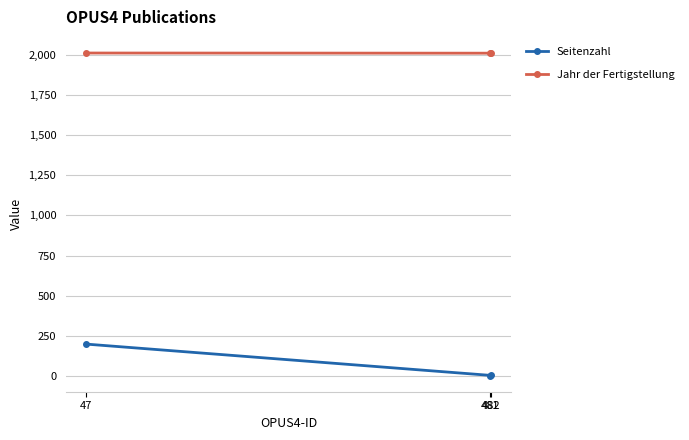

What is the value of the Jahr der Fertigstellung point at the 1st from the left?

2011